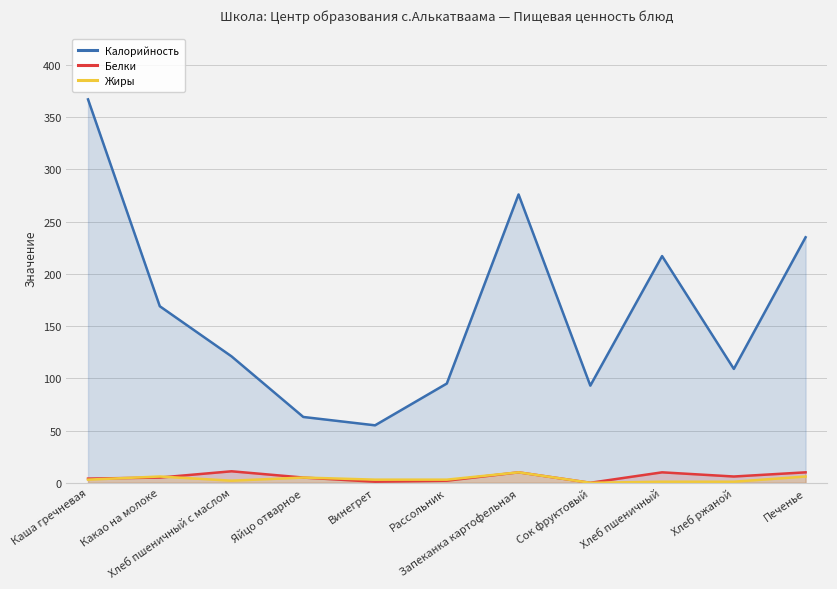

What are all the series names shown in the legend?

Калорийность, Белки, Жиры